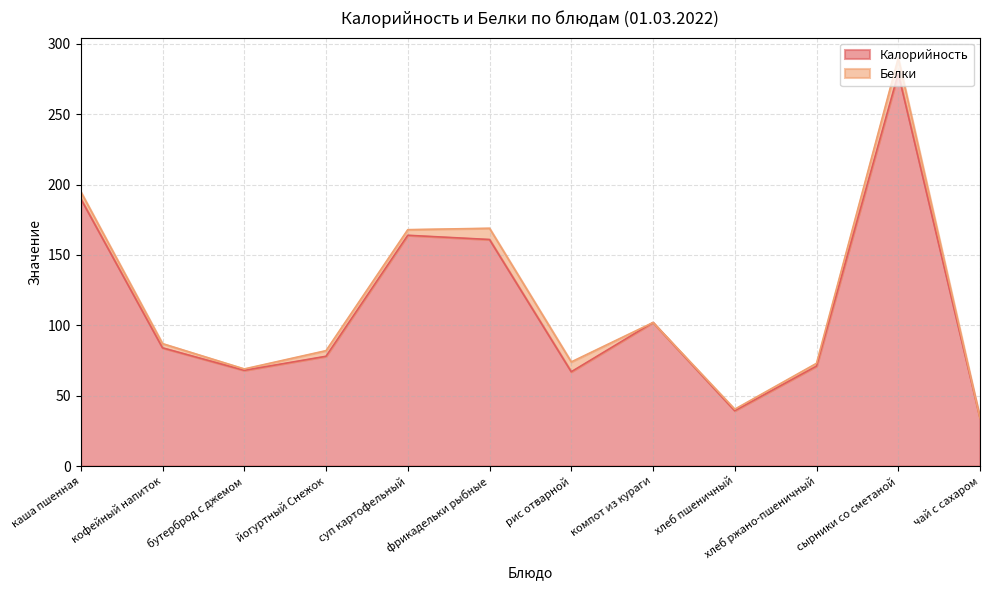

What is the change in value from хлеб ржано-пшеничный to сырники со сметаной?

+208.0